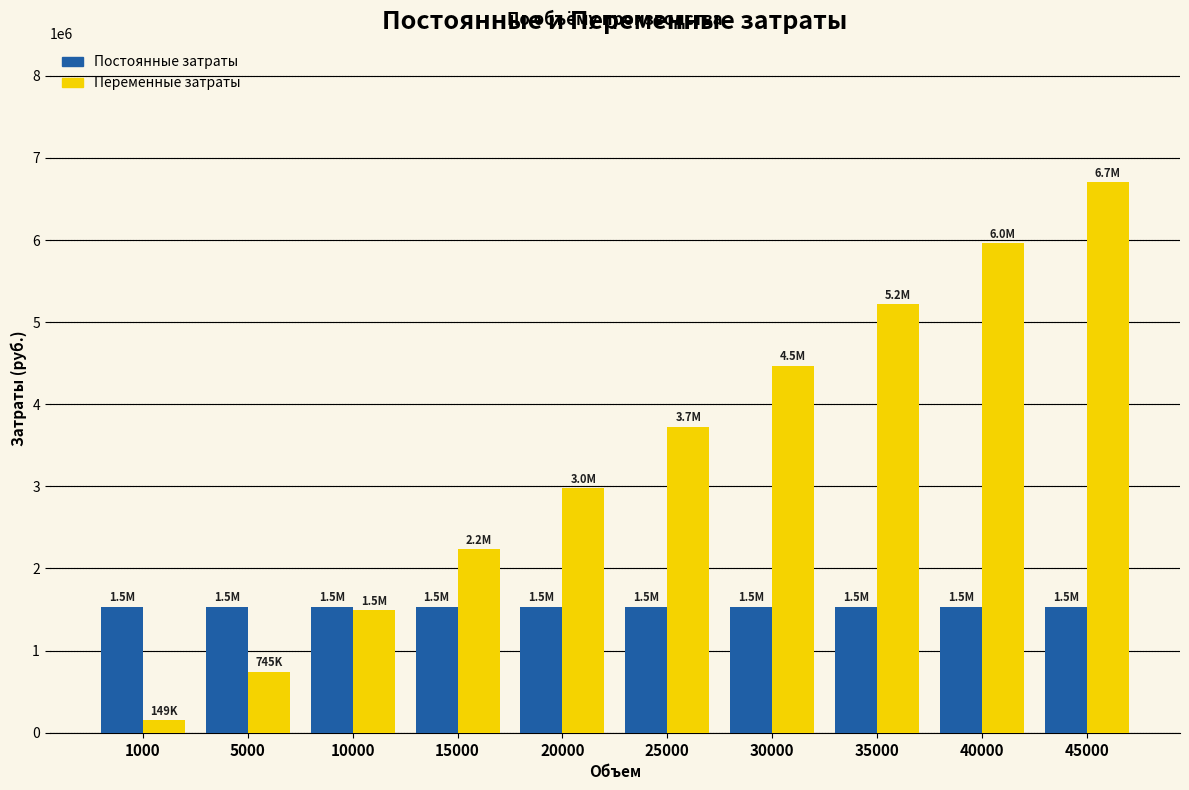

What value does the Постоянные затраты series have at 5000?

1532648